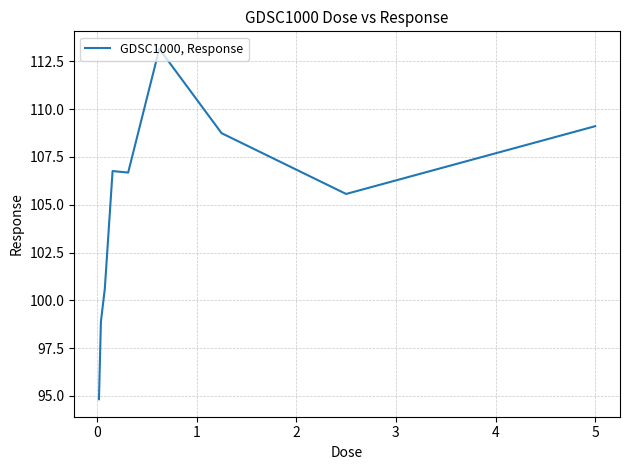

What is the maximum value shown in the chart?

113.2